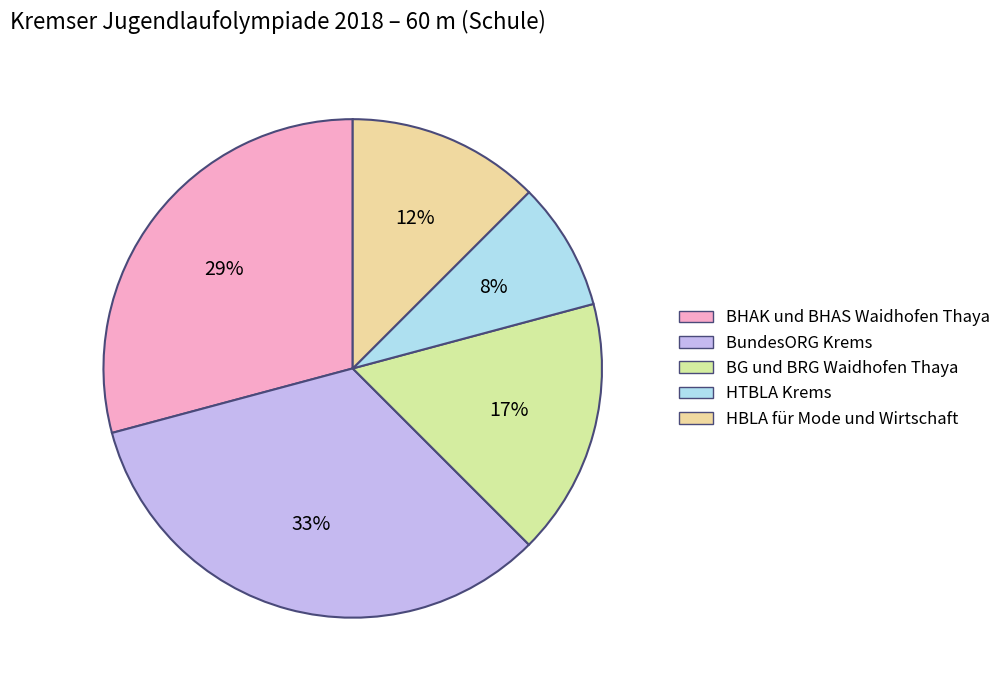

Rank the categories by value from lowest to highest.

HTBLA Krems, HBLA für Mode und Wirtschaft, BG und BRG Waidhofen Thaya, BHAK und BHAS Waidhofen Thaya, BundesORG Krems